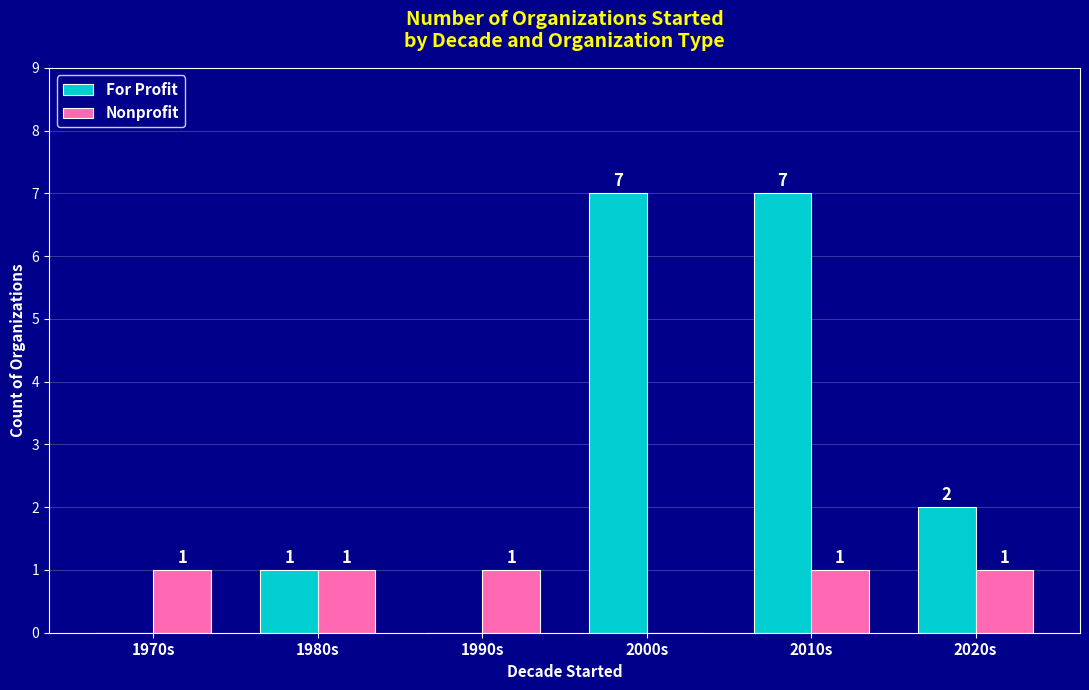

How many categories are shown in the chart?

6